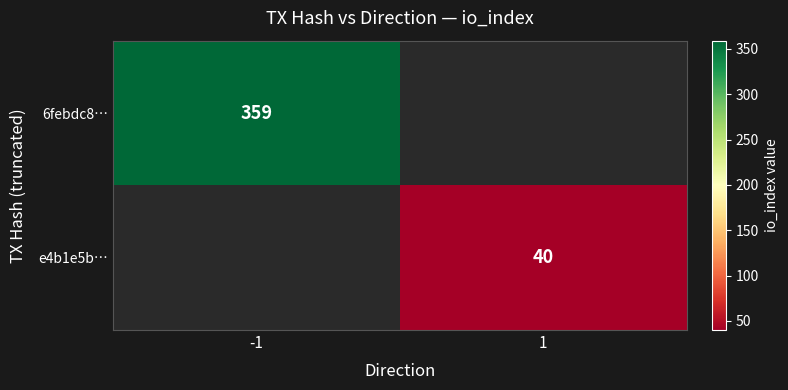

Which has a higher value, 1 or -1?

-1